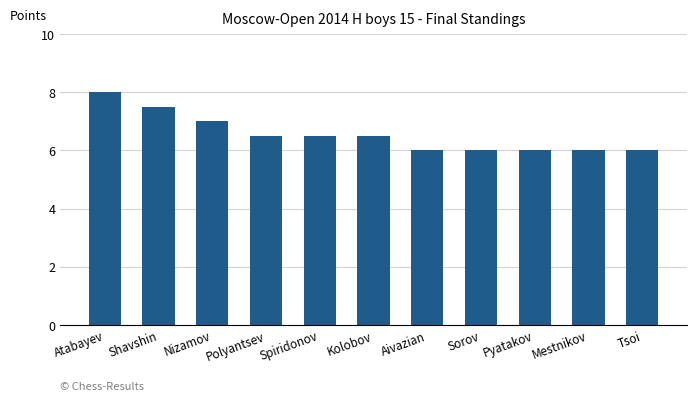

What is the maximum value shown in the chart?

8.0